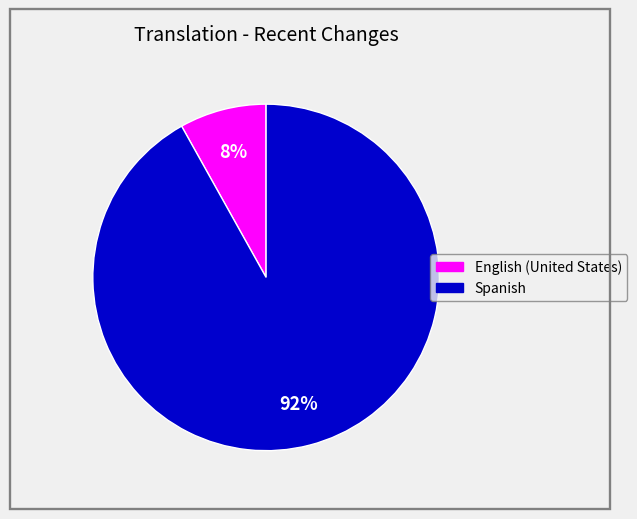

Does any single category account for the majority?

Yes